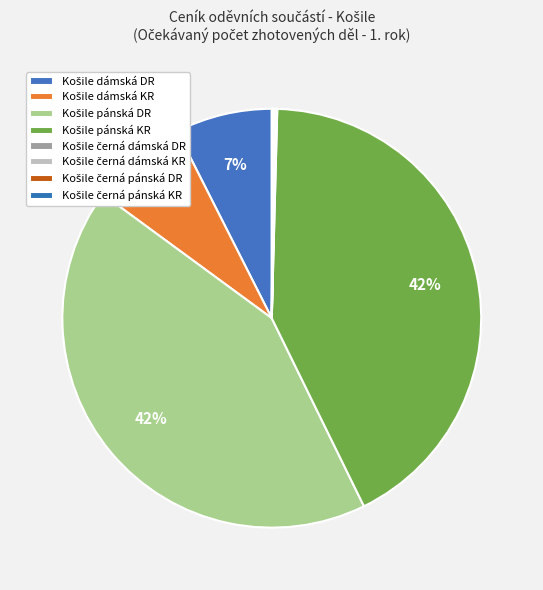

Is there a majority slice in this chart?

No